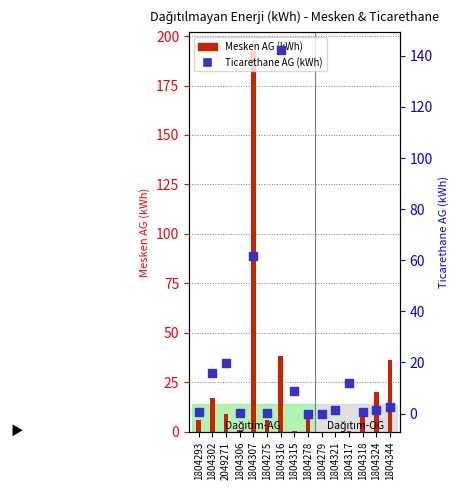

Which series reaches the maximum Y coordinate?

Mesken AG (kWh)